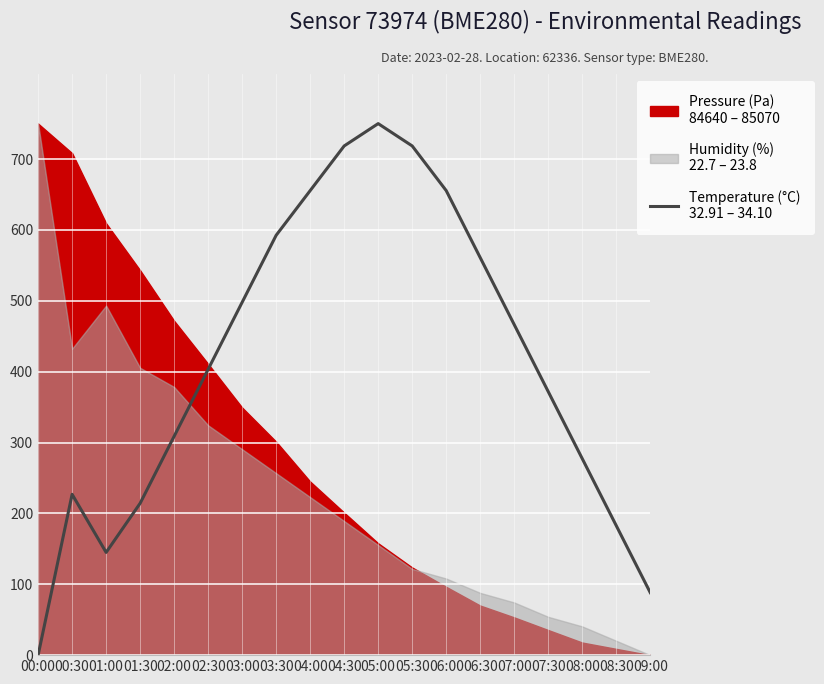

Where is the data nearest to the value 375?

07:30